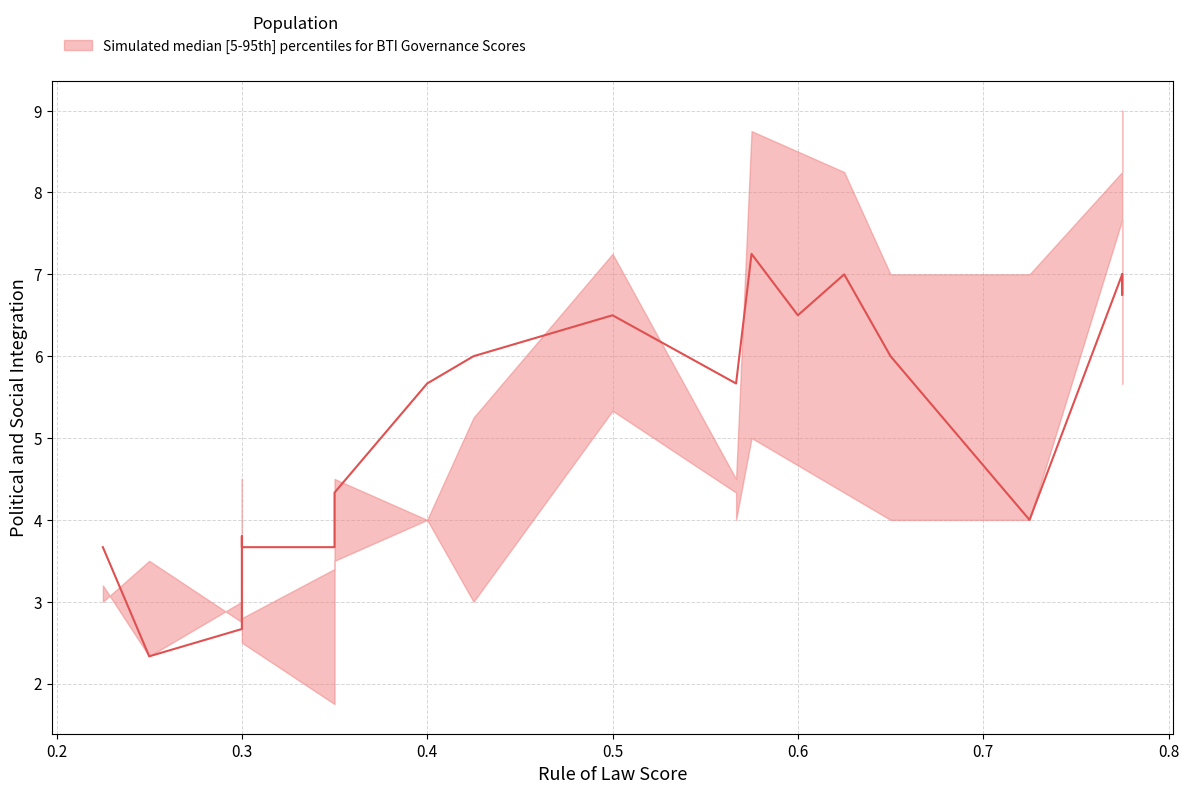

The upper series shows 4.9 at Azerbaijan. True or false?

False